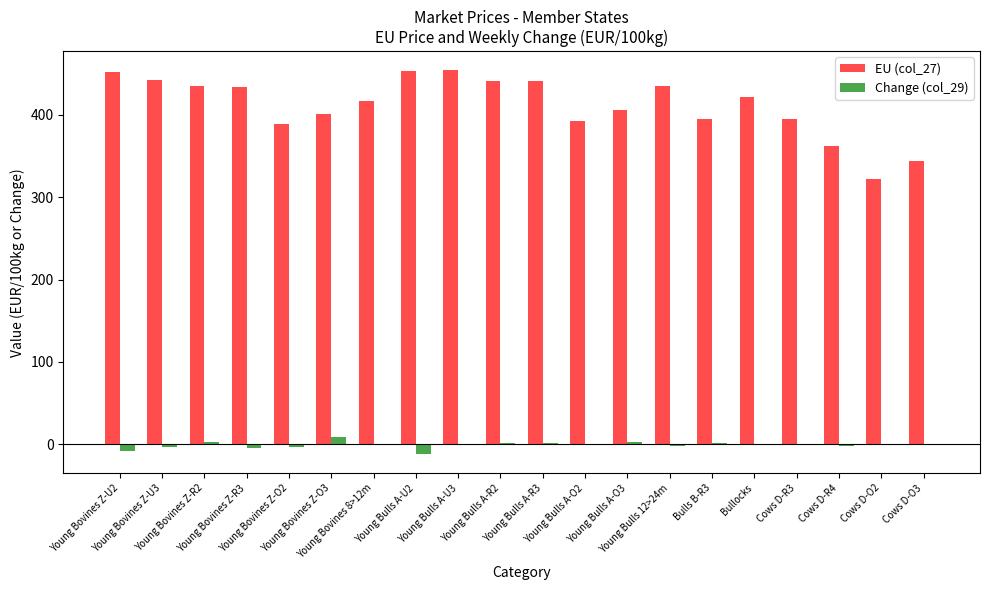

What is the sum of all Change (col_29) values?

-13.0